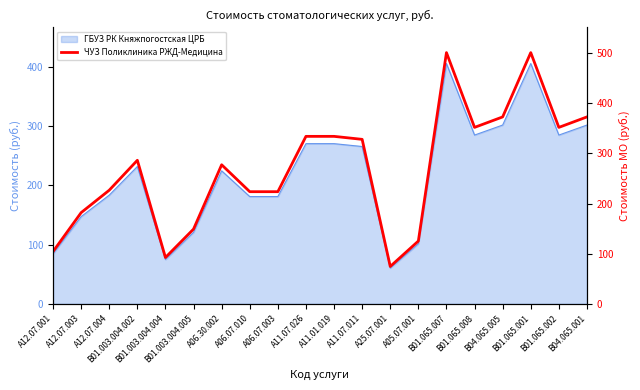

At which label does the data first exceed 286?

B01.003.004.002